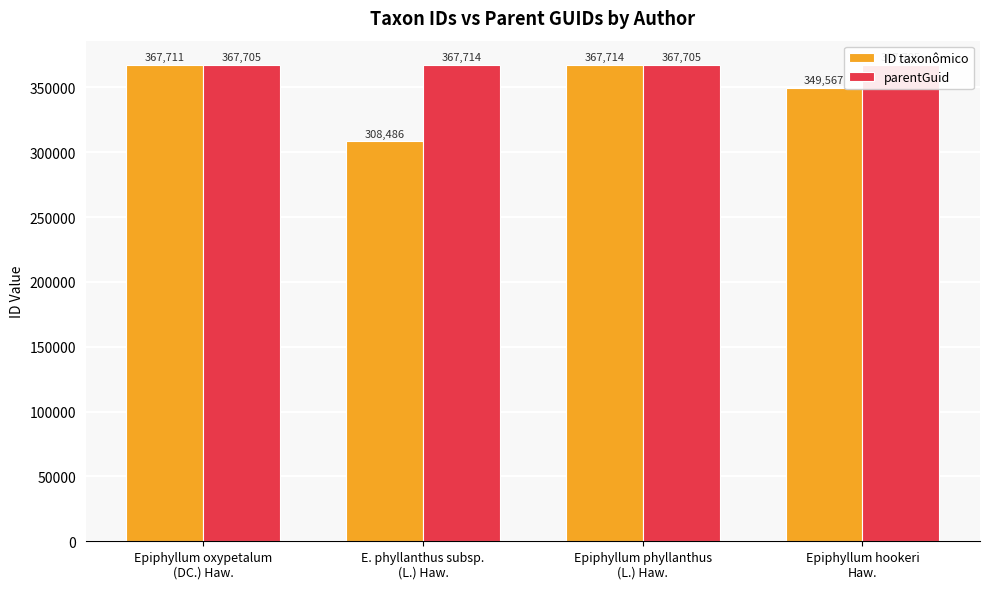

At which label is ID taxonômico closest to 338100?

Epiphyllum hookeri
Haw.